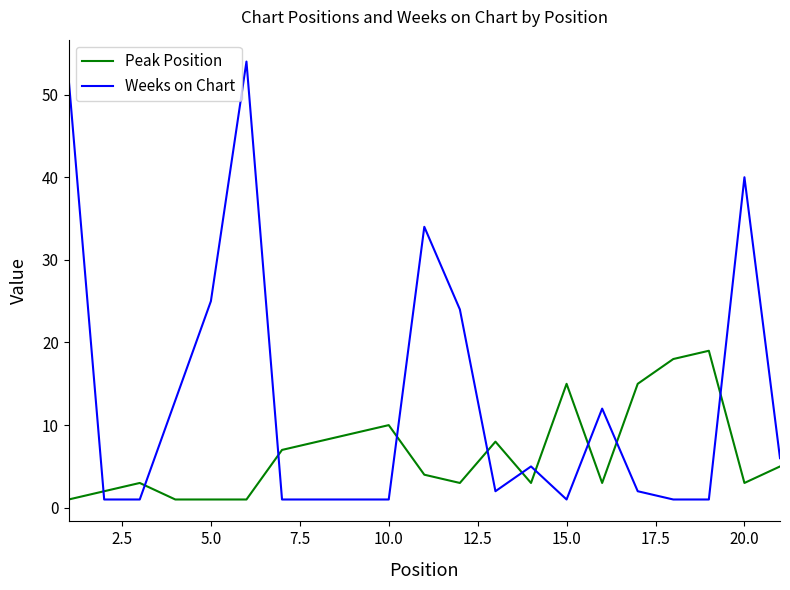

What is the difference between the maximum and minimum values in the Weeks on Chart series?

53